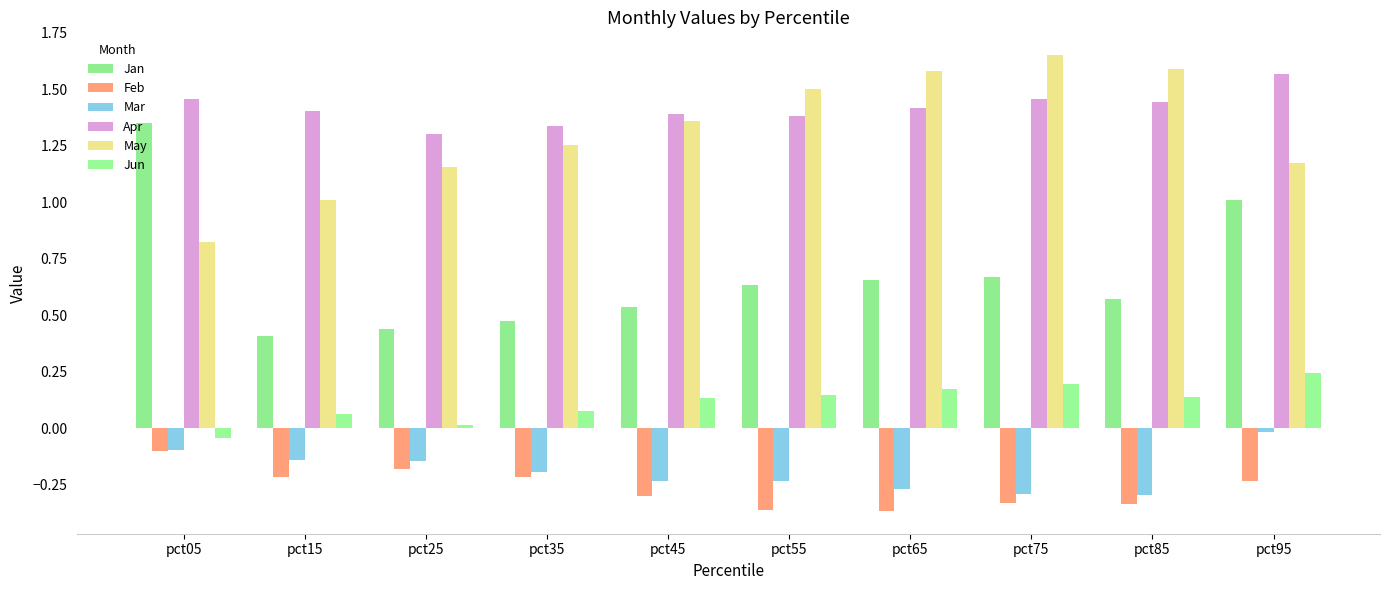

What value does the Jan series have at pct35?

0.5